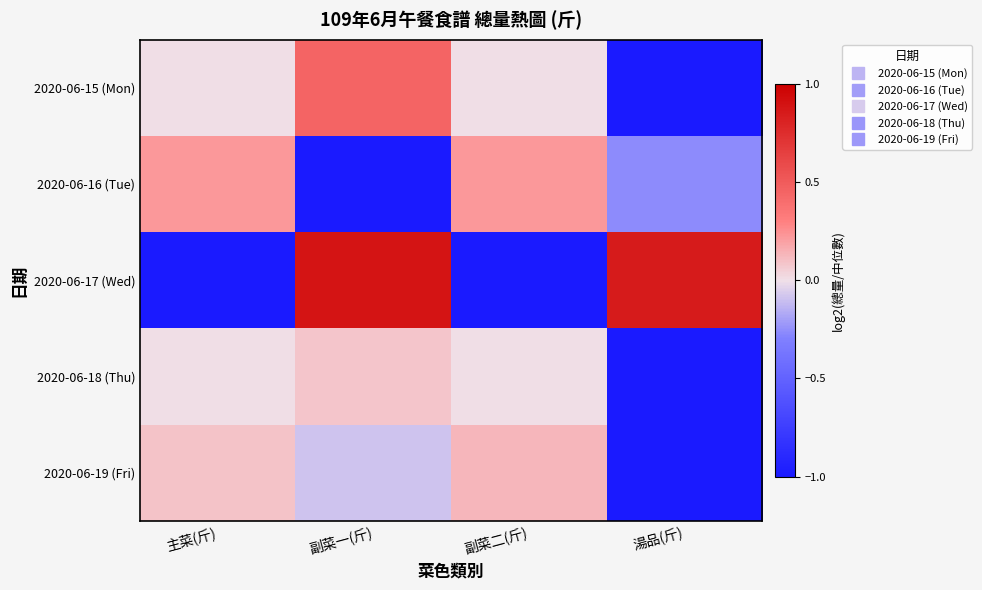

What is the minimum value shown in the chart?

-1.0